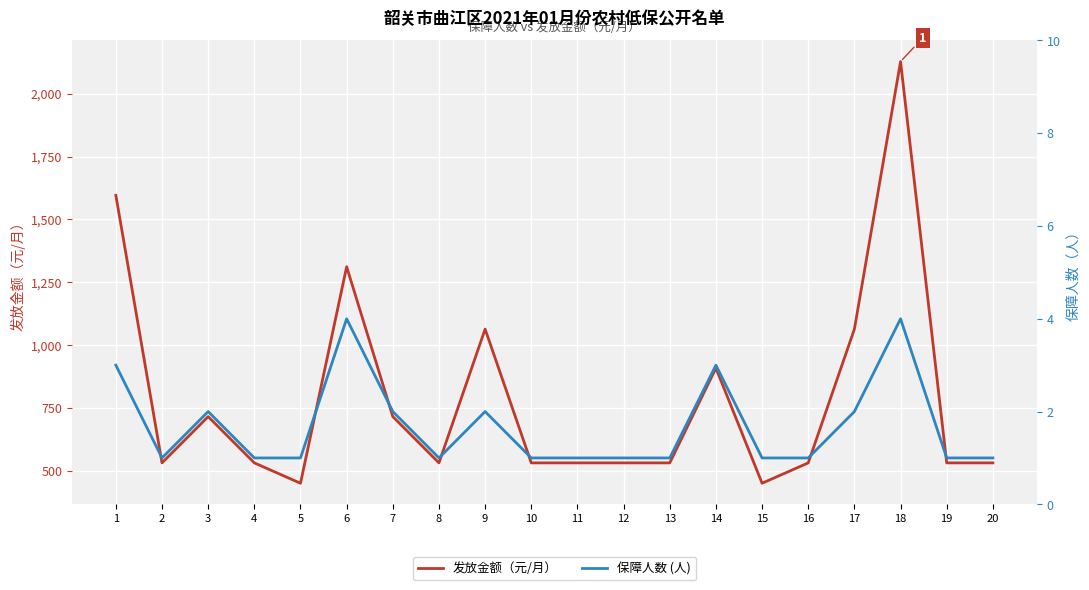

Rank the series by their average value, from highest to lowest.

发放金额（元/月）, 保障人数 (人)